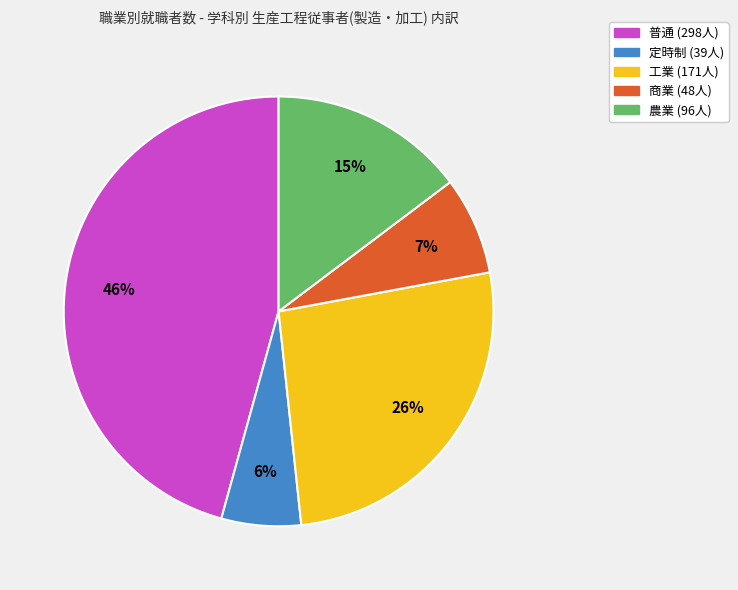

To the nearest percent, what is the average slice percentage?

20%